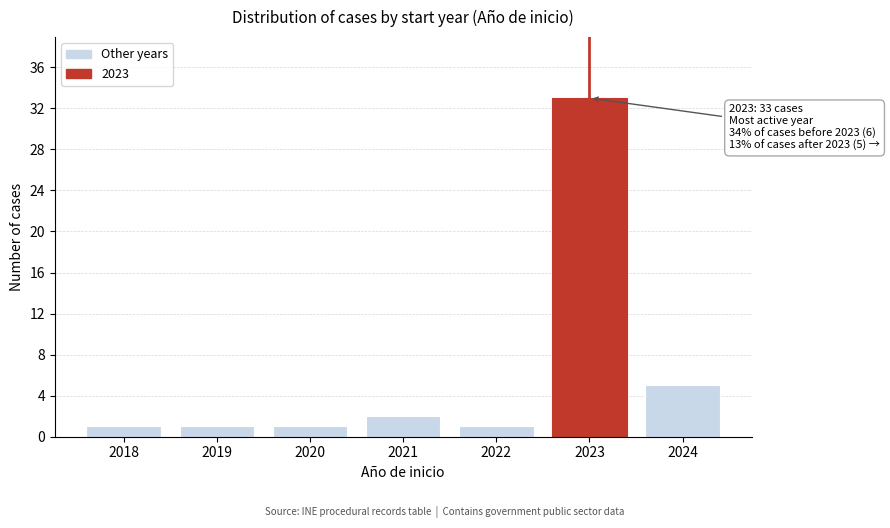

Reading left to right, what are all the values shown in this chart?

2018=1	2019=1	2020=1	2021=2	2022=1	2023=33	2024=5